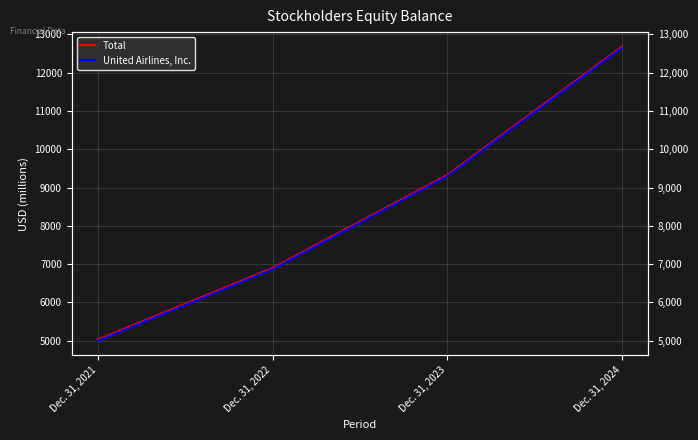

Count the number of data series in this chart.

2